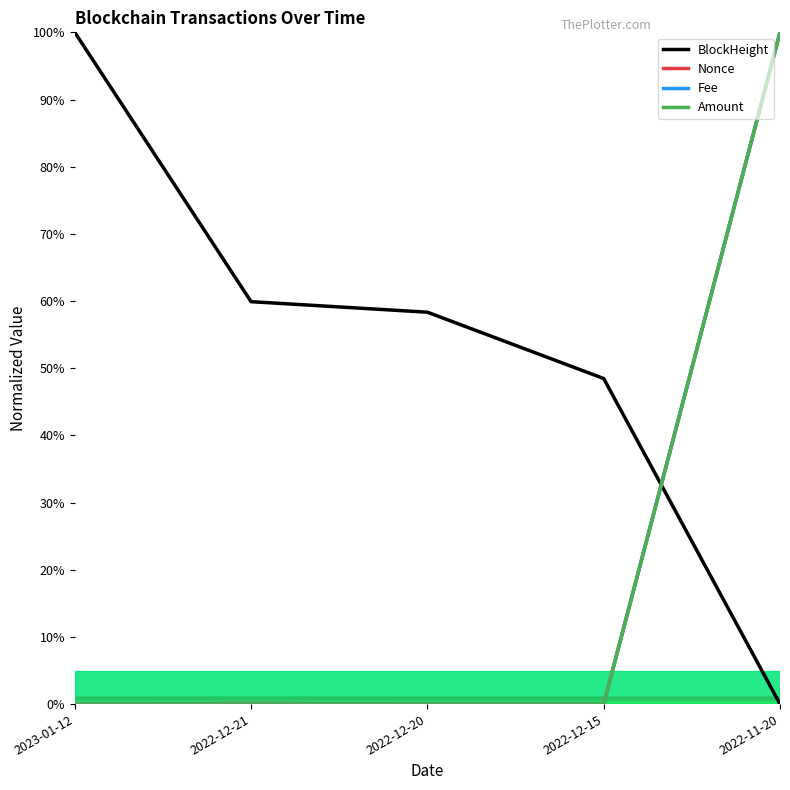

True or false: Amount and Nonce cross at least once.

False